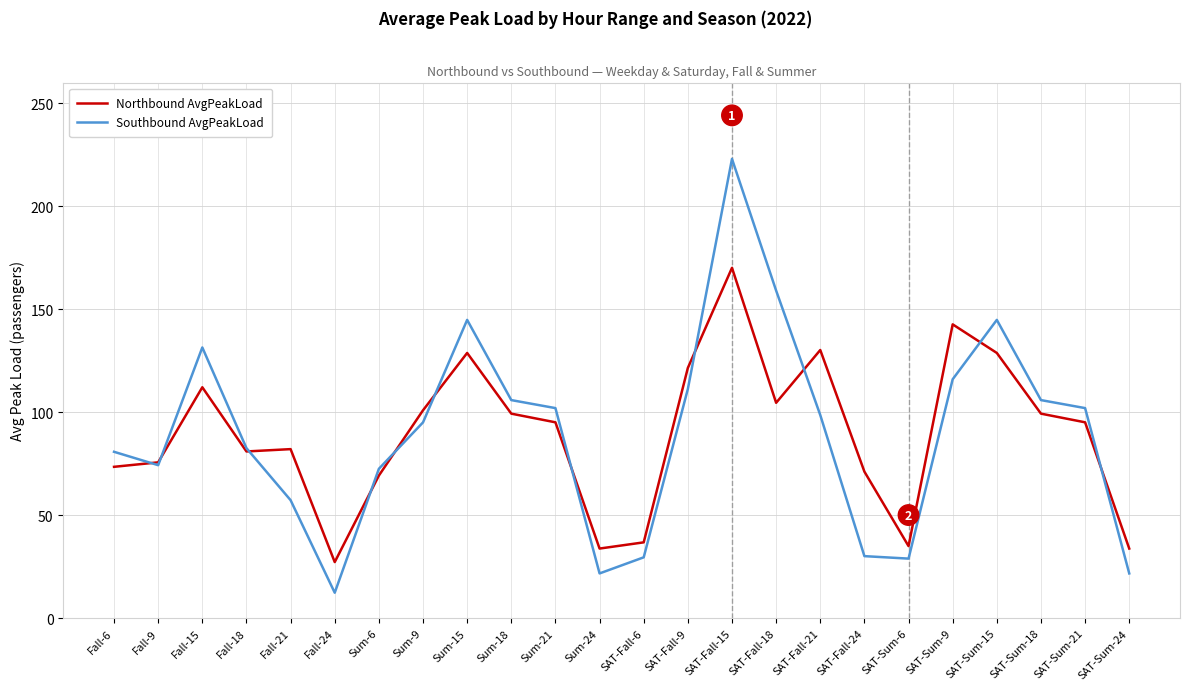

True or false: Southbound AvgPeakLoad has more than 0 points higher than both neighbors.

True